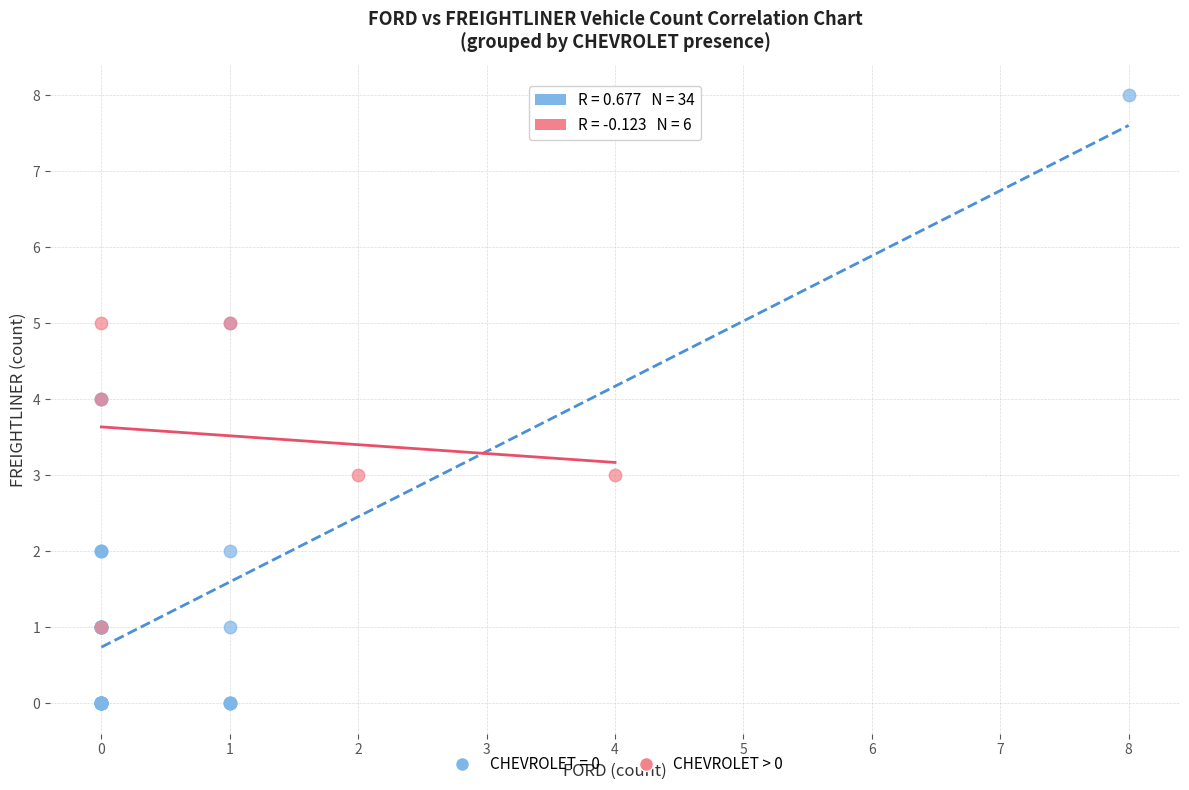

Which series has the widest spread of Y values?

CHEVROLET = 0